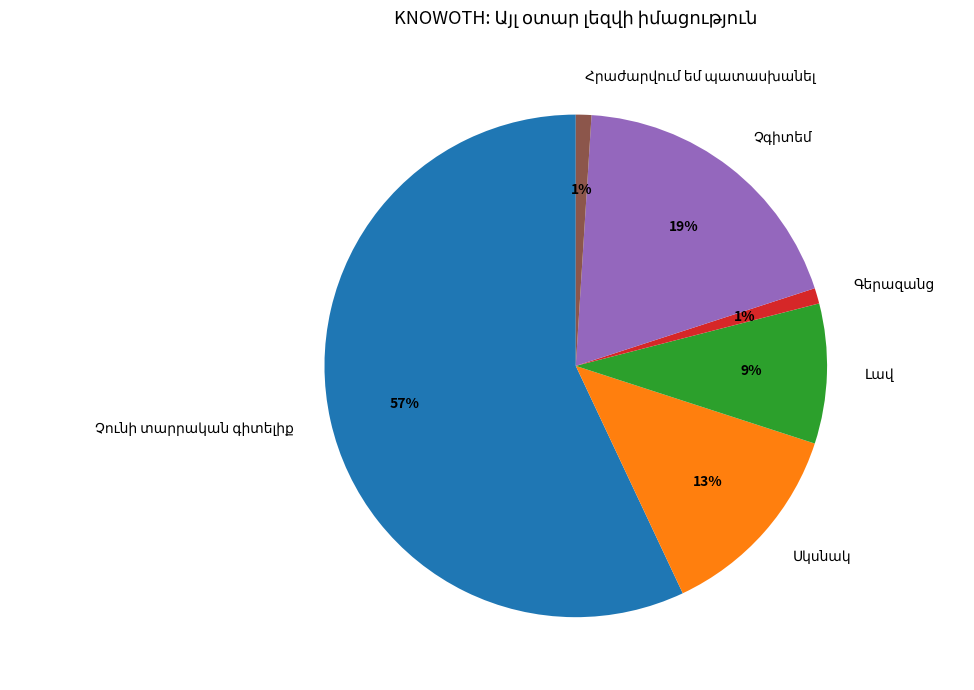

Does any single category account for the majority?

Yes